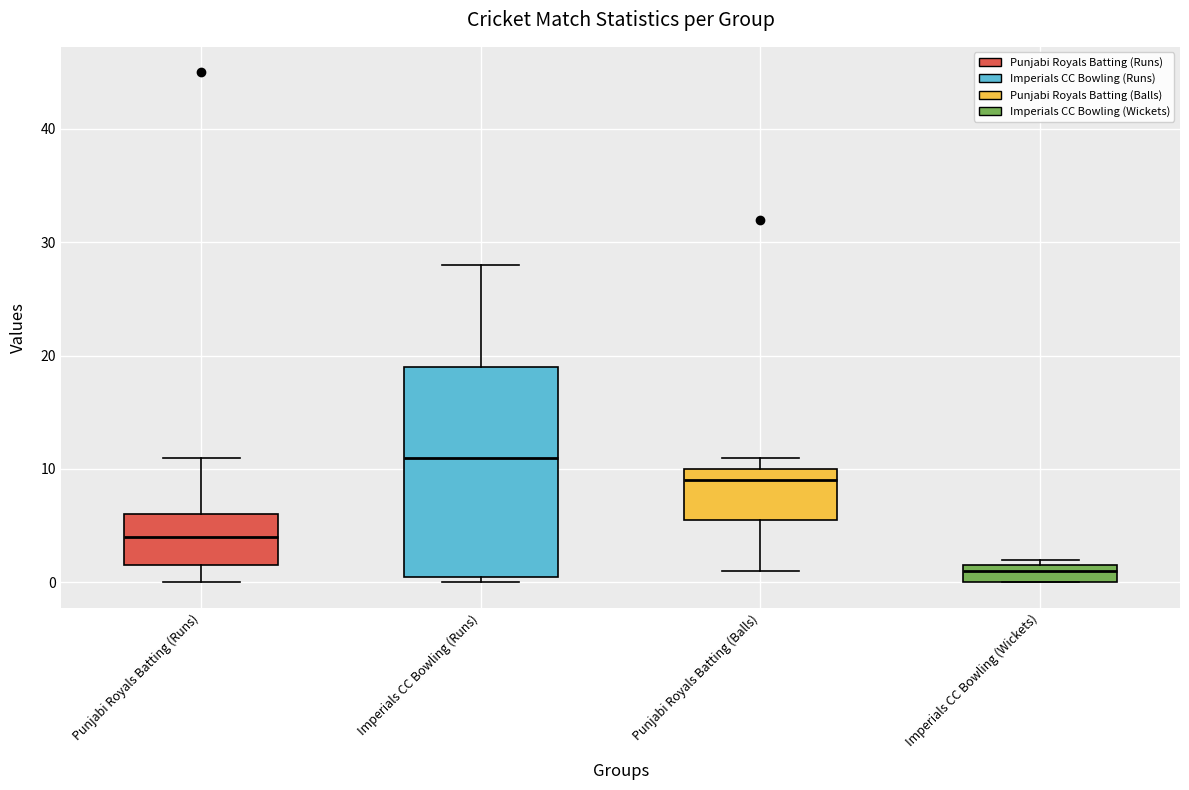

Where does the upper whisker of the box for Imperials CC Bowling (Runs) end on the y-axis? The values are not printed on the chart, so give them approximately, as read against the axis.

28